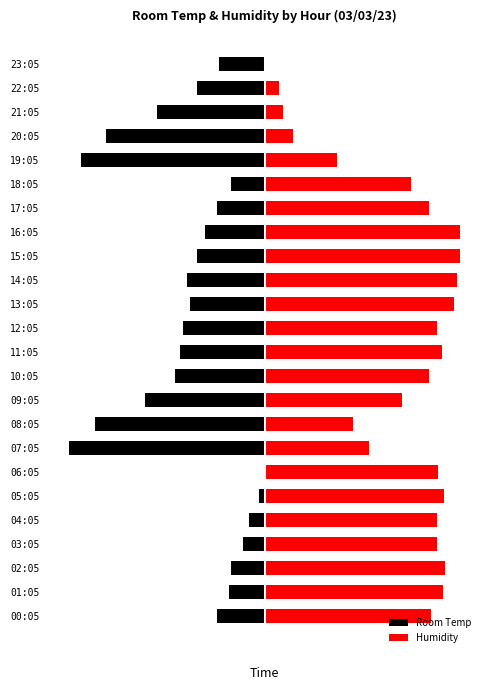

True or false: Room Temp has a value of -5.1 at 13:05.

False